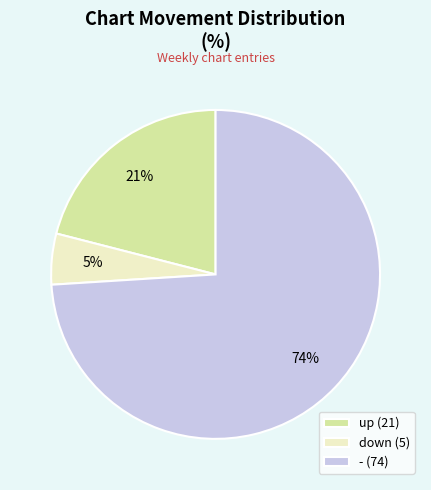

To the nearest percent, what portion does down represent?

5%